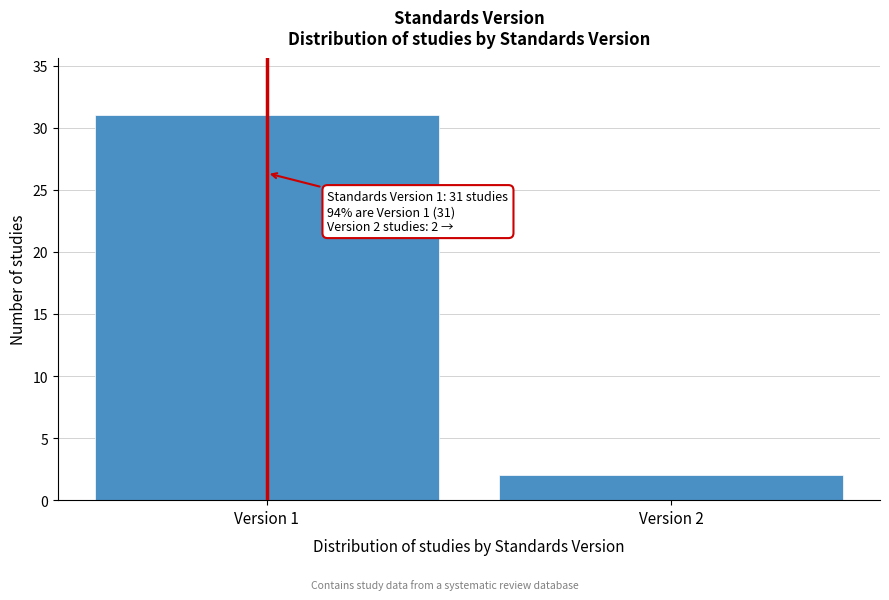

Reading left to right, list all the values displayed in this chart.

31	2